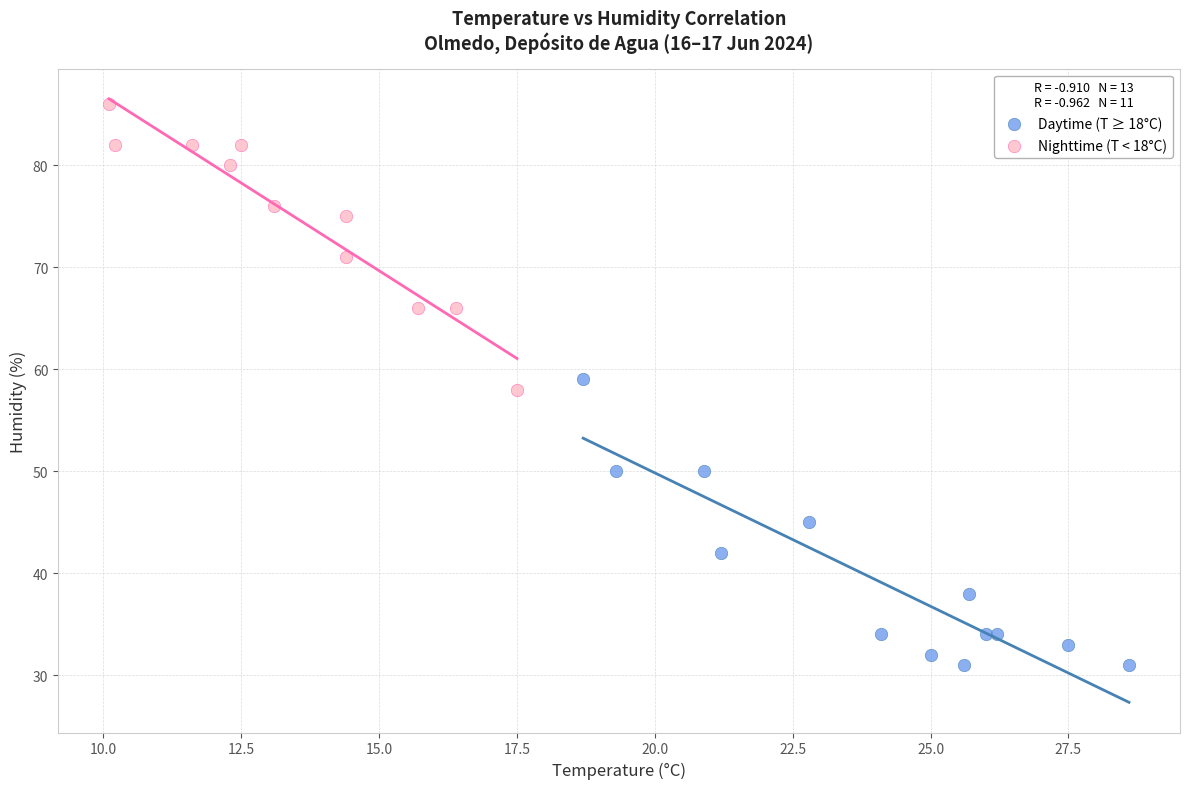

What are all the series names shown in the legend?

Daytime (T ≥ 18°C), Nighttime (T < 18°C)